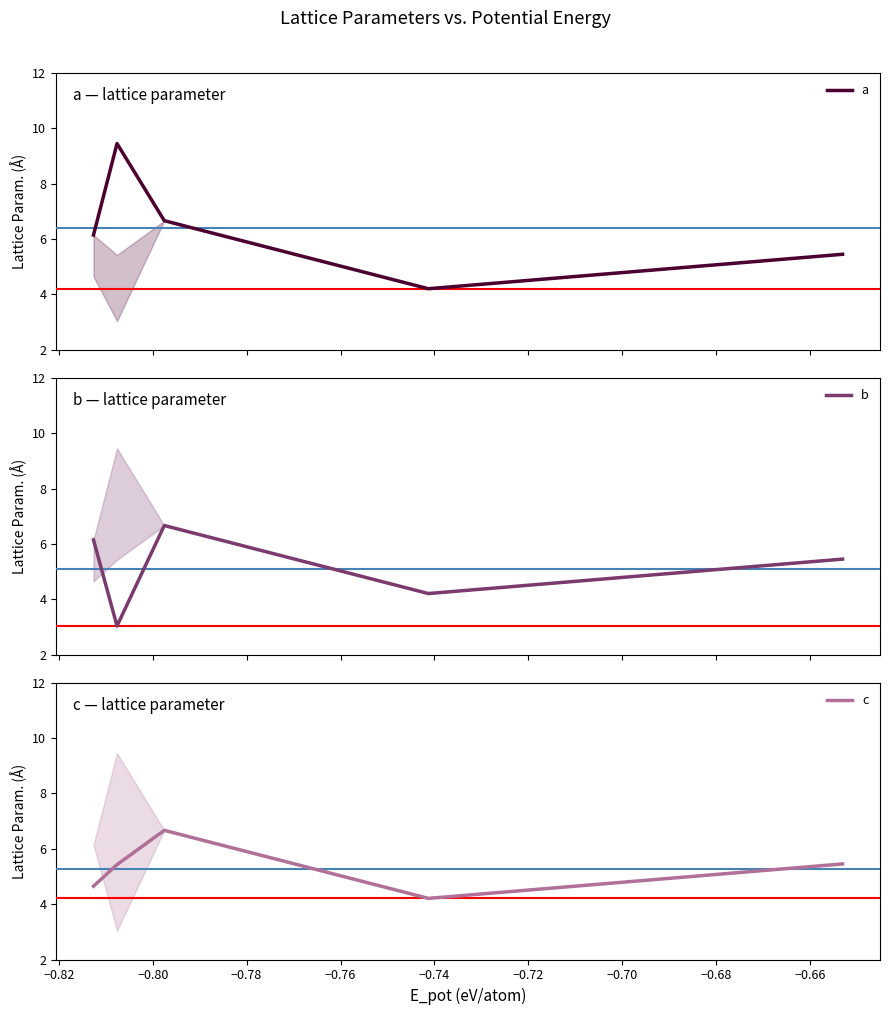

What is the minimum value for b?

3.0